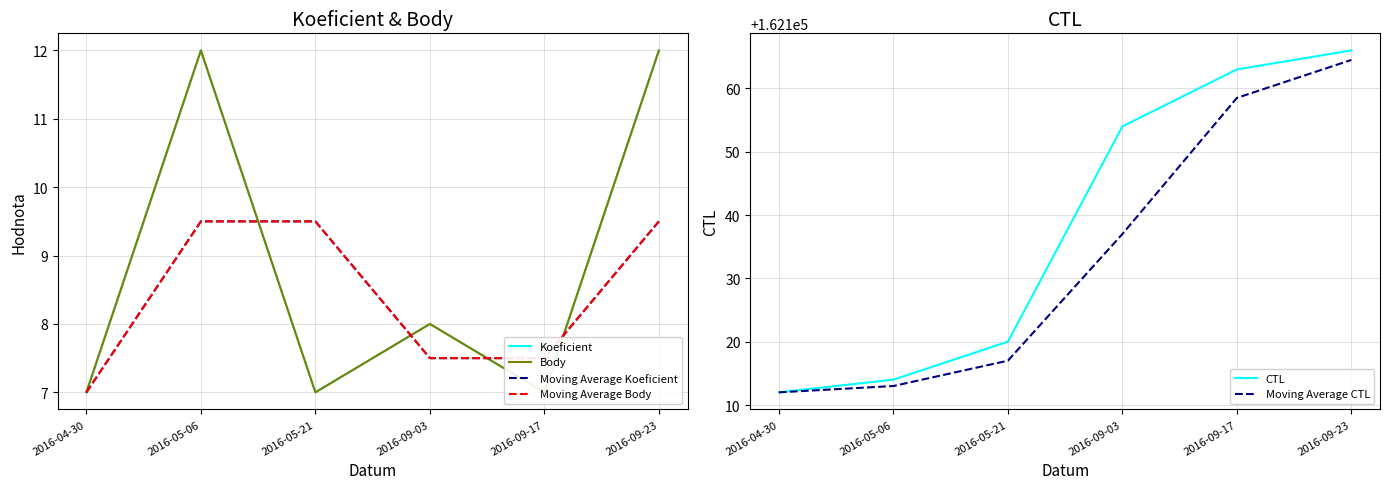

In Koeficient, how many points are higher than both neighbors (excluding endpoints)?

2